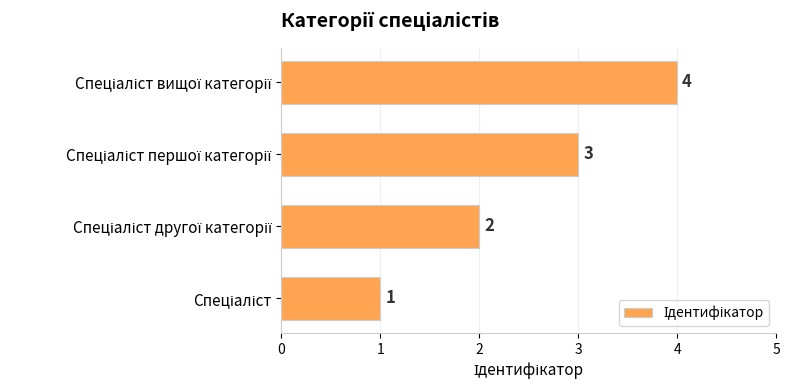

What is the sum of all values?

10